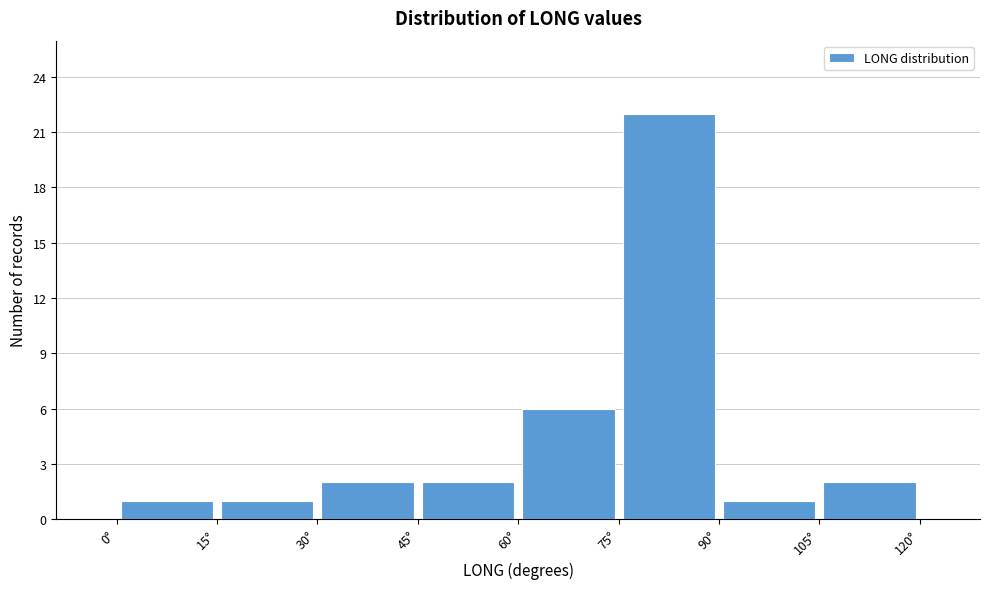

Reading left to right, list every bar in this chart as the range it spans on the x-axis followed by its height. Neither the bar edges nor the heights are printed on the chart, so give them approximately, as read against the axes.

0 to 15: 1
15 to 30: 1
30 to 45: 2
45 to 60: 2
60 to 75: 6
75 to 90: 22
90 to 105: 1
105 to 120: 2